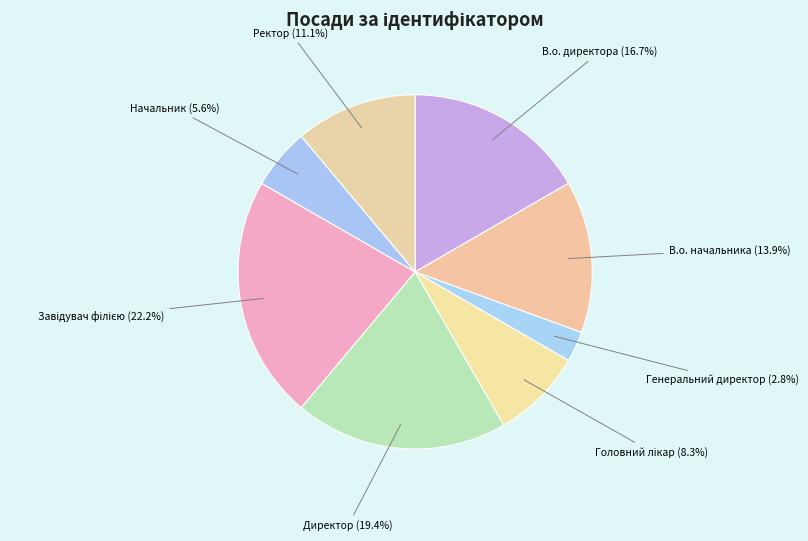

Which slice is the largest?

Завідувач філією